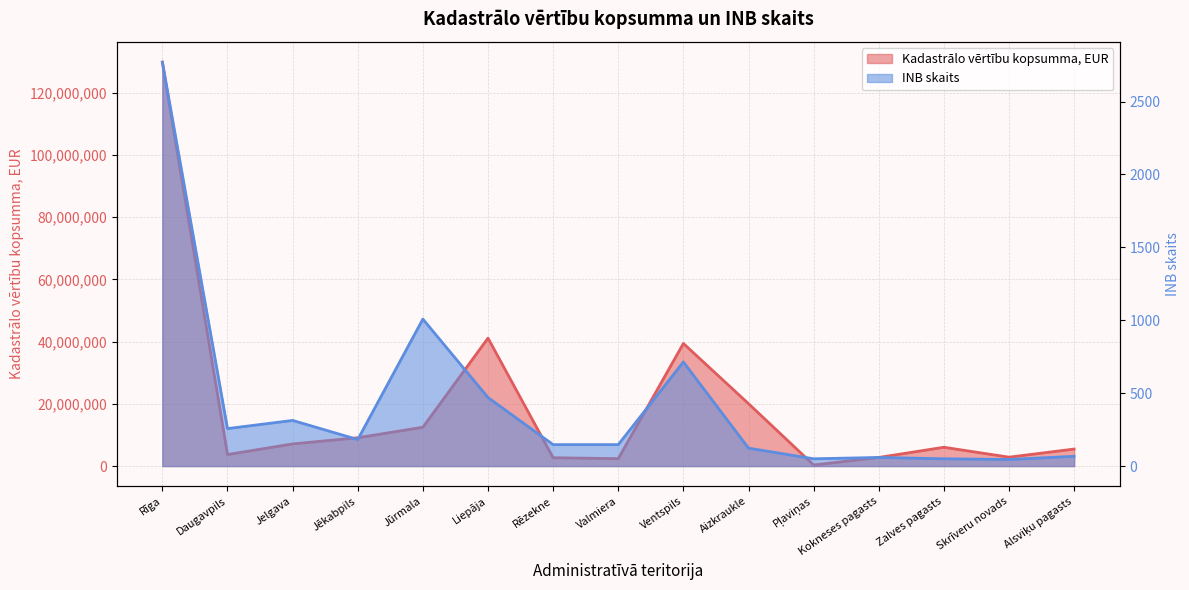

Rank the series by their average value, from highest to lowest.

Kadastrālo vērtību kopsumma, EUR, INB skaits